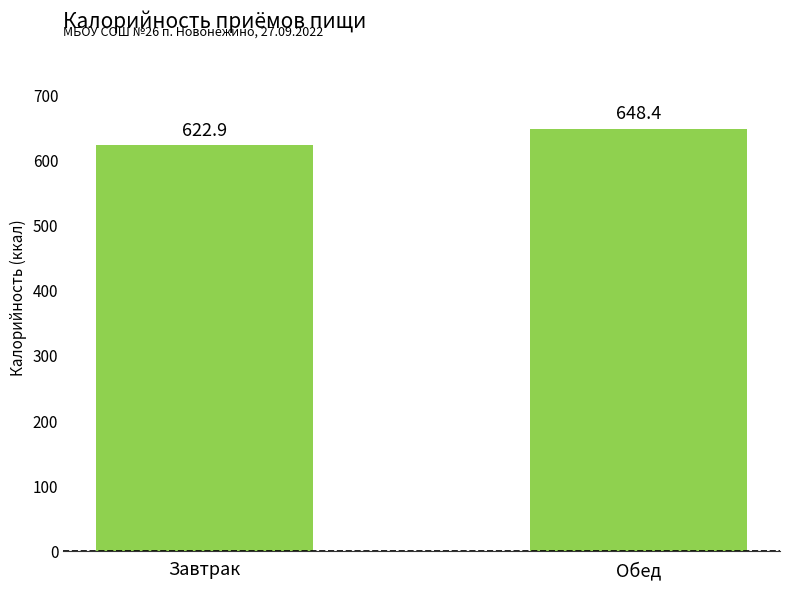

Where is the data nearest to the value 635?

Завтрак